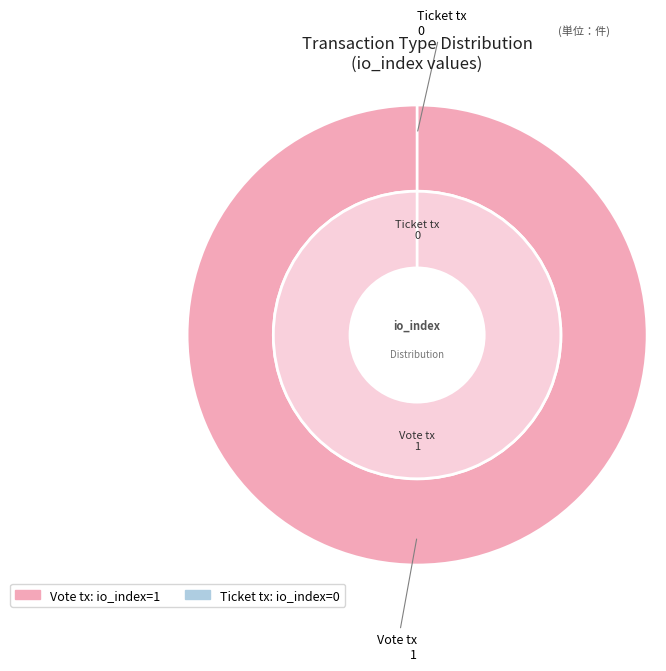

Rank the categories by value from lowest to highest.

Ticket tx, Vote tx